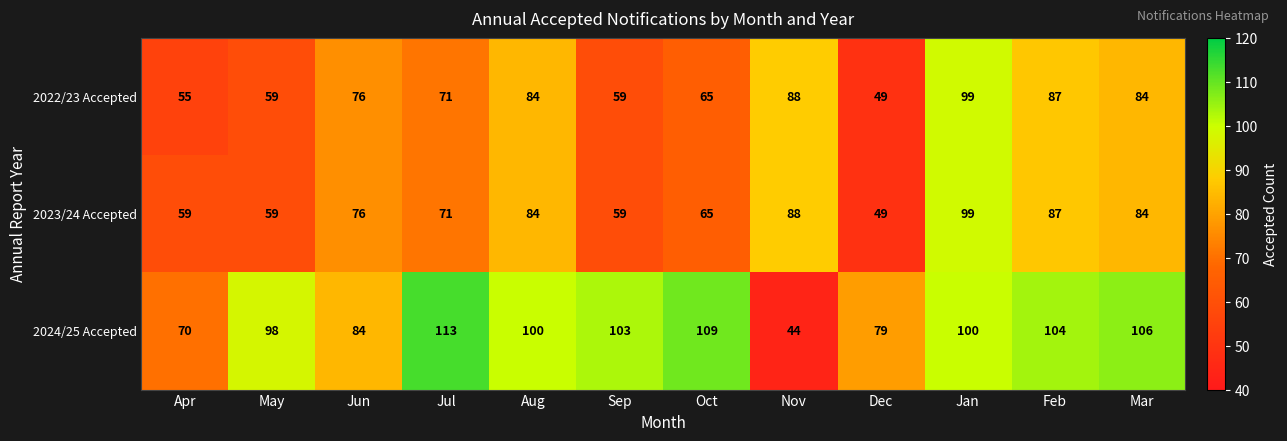

What is the total value across all series at Mar?

274